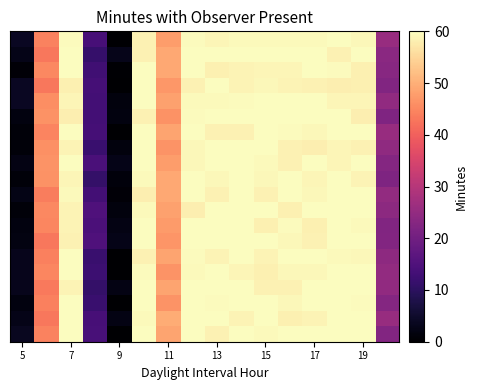

At how many categories does at least one series exceed 3?

15